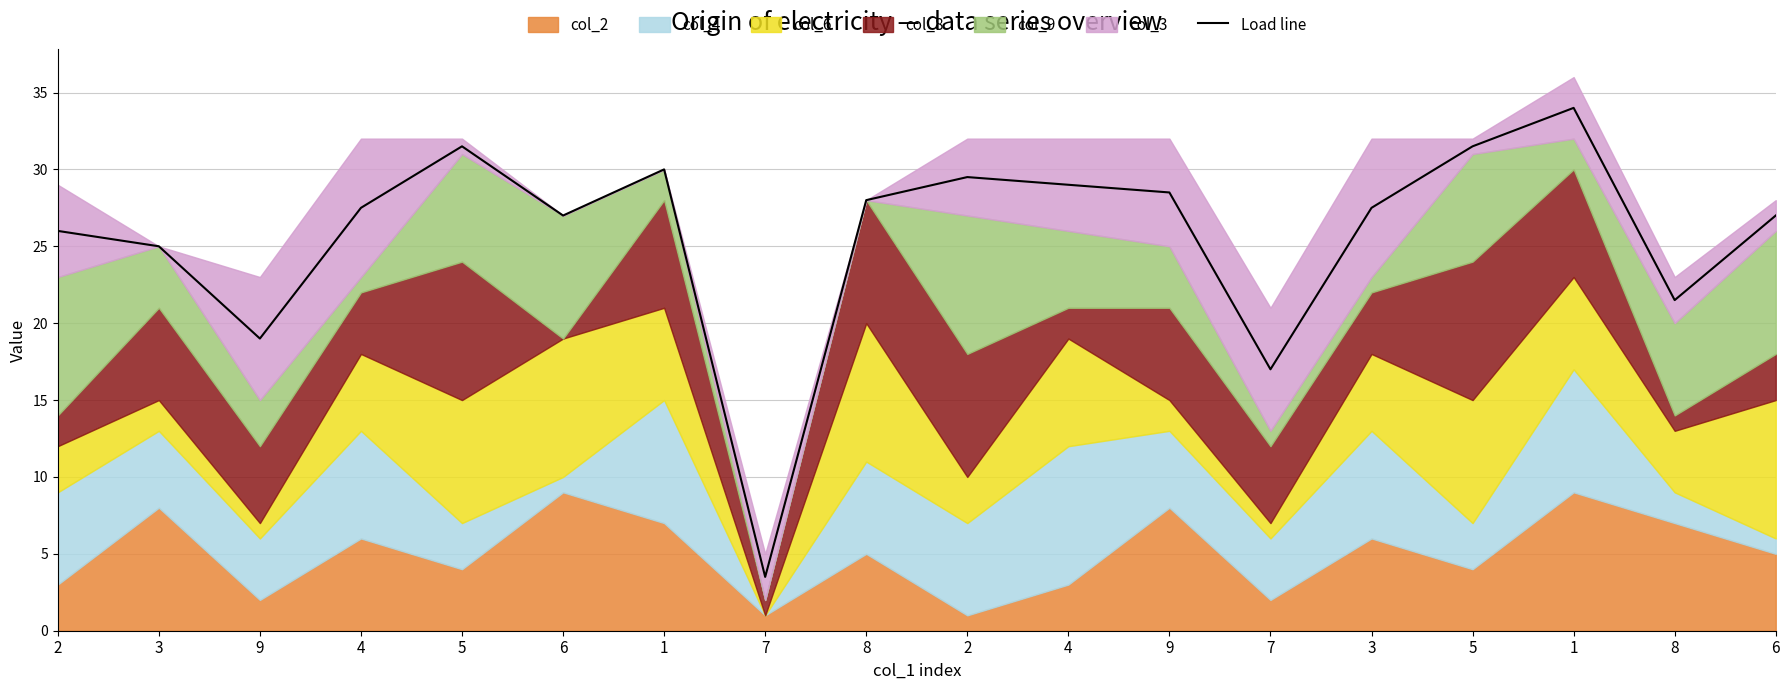

What is the value of the 3rd point from the left?

19.0